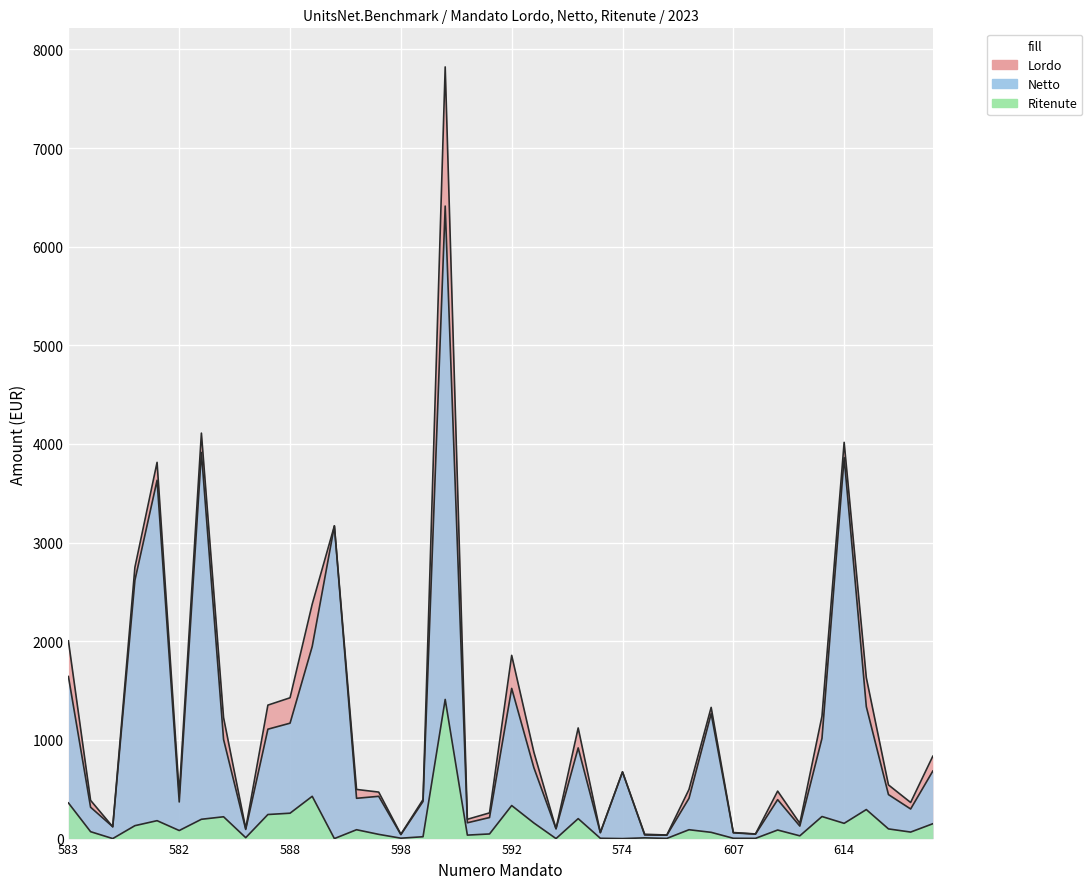

The Netto series shows 499.3 at 588. True or false?

False